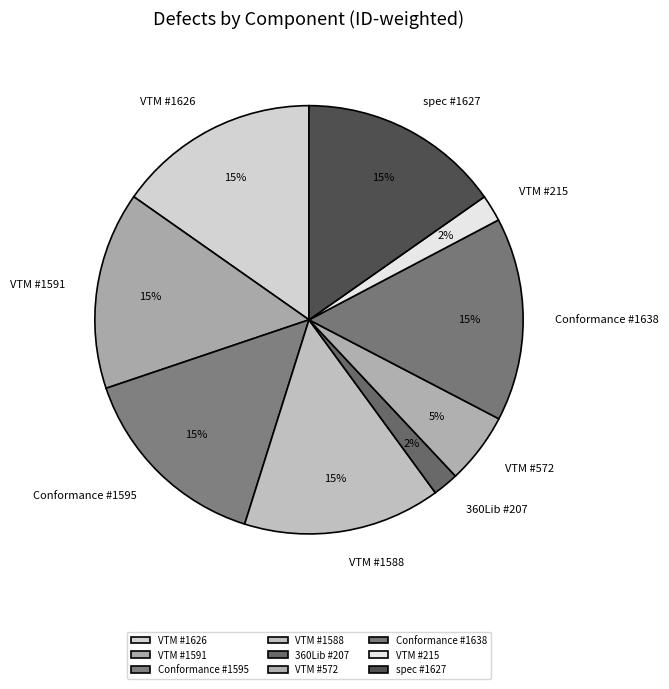

To the nearest percent, what portion does VTM #572 represent?

5%